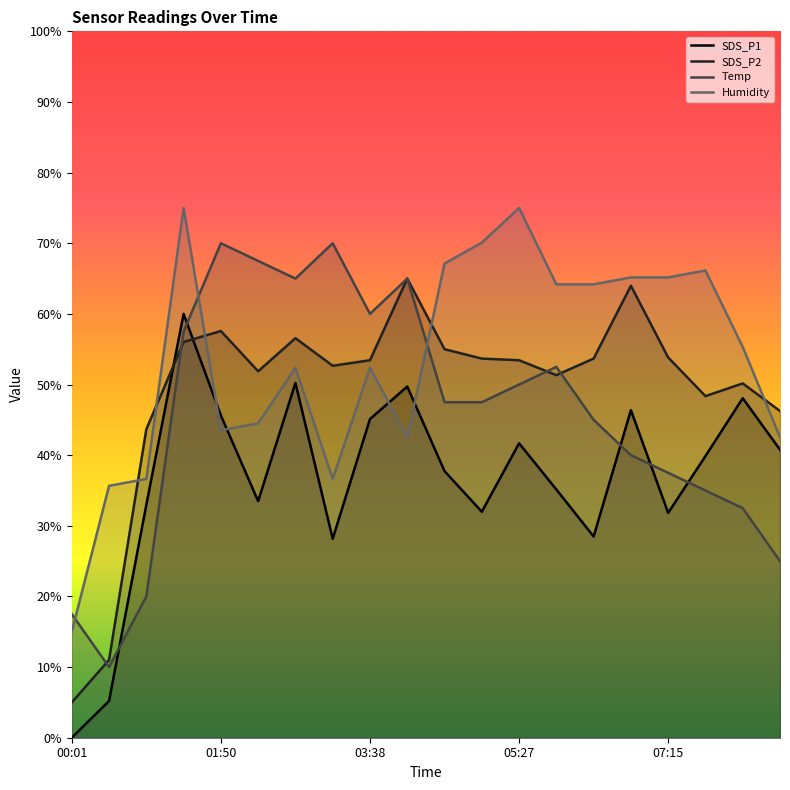

Reading left to right, extract all data points from this chart.

SDS_P1: 00:01=0.0	00:28=5.2	00:55=33.0	01:22=60.0	01:50=45.6	02:17=33.5	02:44=50.2	03:11=28.2	03:38=45.1	04:05=49.7	04:33=37.7	05:00=32.0	05:27=41.7	05:54=35.1	06:21=28.5	06:48=46.4	07:15=31.8	07:43=39.9	08:10=48.1	08:37=40.8
SDS_P2: 00:01=5.0	00:28=11.0	00:55=43.7	01:22=56.0	01:50=57.6	02:17=51.9	02:44=56.6	03:11=52.7	03:38=53.4	04:05=65.0	04:33=55.0	05:00=53.7	05:27=53.4	05:54=51.3	06:21=53.7	06:48=64.0	07:15=53.8	07:43=48.4	08:10=50.2	08:37=46.2
Temp: 00:01=17.5	00:28=10.0	00:55=20.0	01:22=57.5	01:50=70.0	02:17=67.5	02:44=65.0	03:11=70.0	03:38=60.0	04:05=65.0	04:33=47.5	05:00=47.5	05:27=50.0	05:54=52.5	06:21=45.0	06:48=40.0	07:15=37.5	07:43=35.0	08:10=32.5	08:37=25.0
Humidity: 00:01=15.0	00:28=35.7	00:55=36.6	01:22=75.0	01:50=43.5	02:17=44.5	02:44=52.4	03:11=36.6	03:38=52.4	04:05=42.5	04:33=67.1	05:00=70.1	05:27=75.0	05:54=64.2	06:21=64.2	06:48=65.2	07:15=65.2	07:43=66.1	08:10=55.3	08:37=42.5